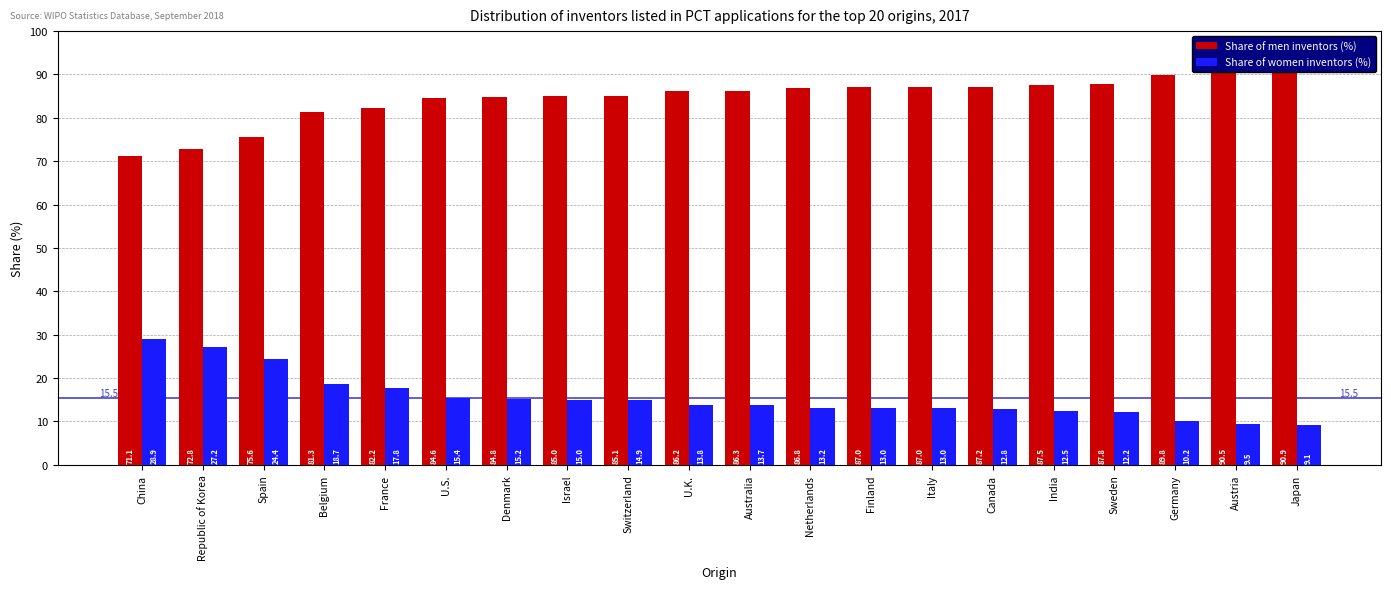

What is the difference between the Share of women inventors (%) values at India and U.K.?

1.3